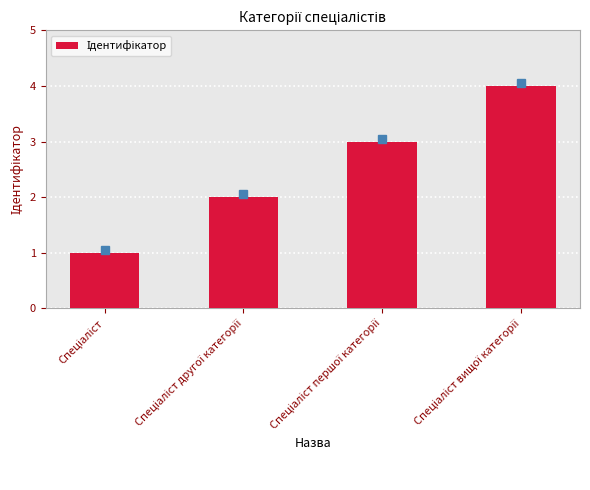

What is the maximum value shown in the chart?

4